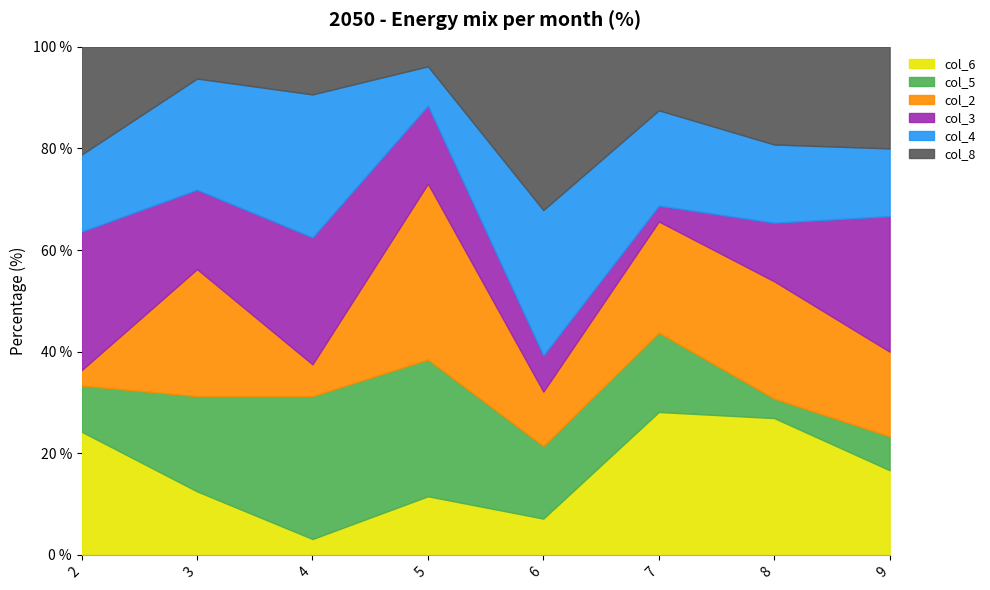

Rank the categories by col_8 value from highest to lowest.

6, 2, 9, 8, 7, 4, 3, 5